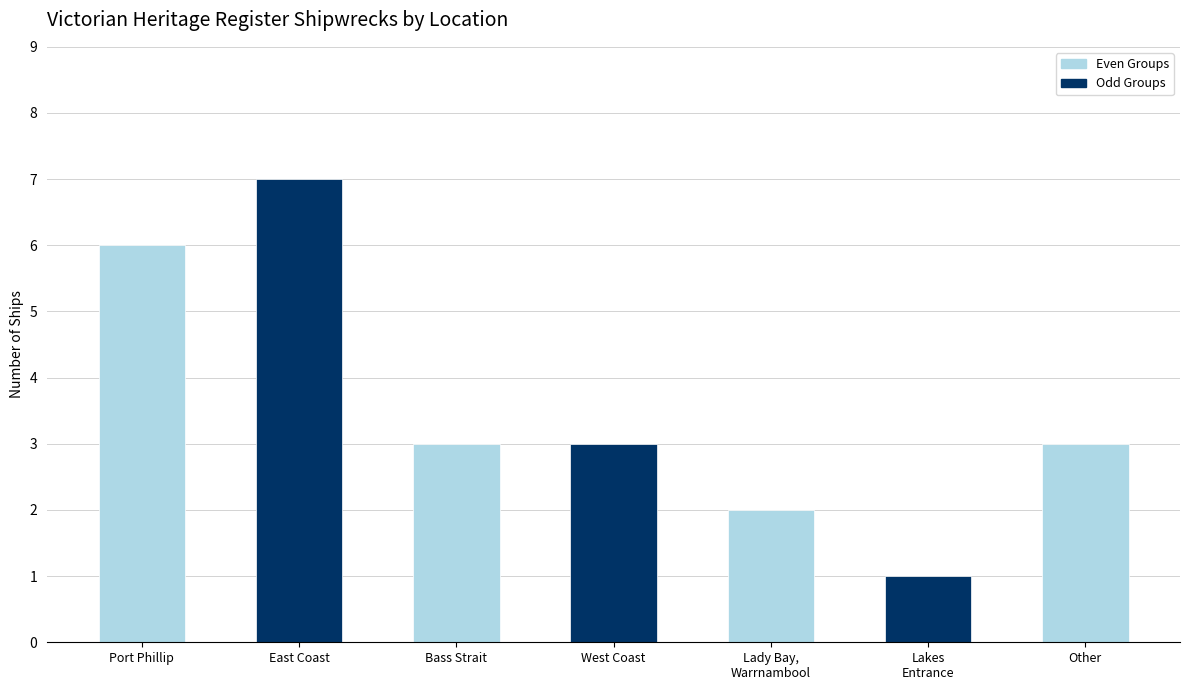

What is the average value?

4